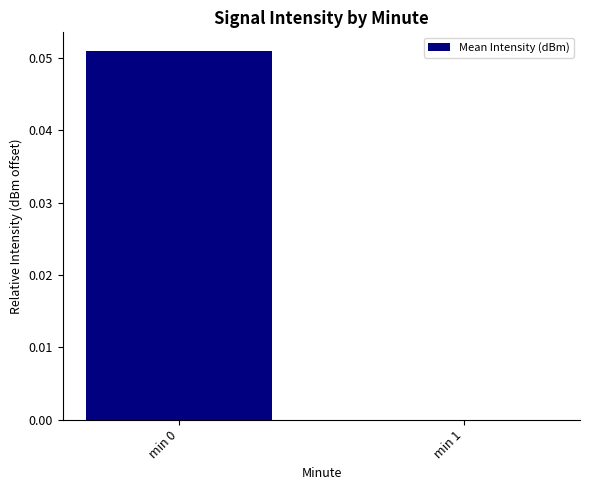

Which has a higher value, min 1 or min 0?

min 0